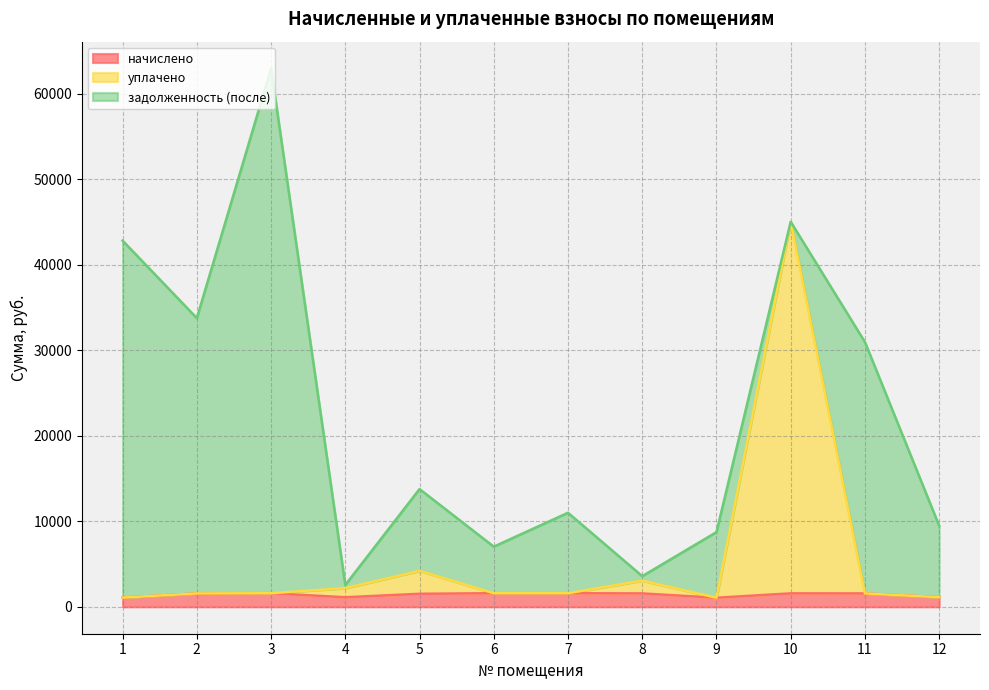

What is the total value across all series at 7?

11002.2